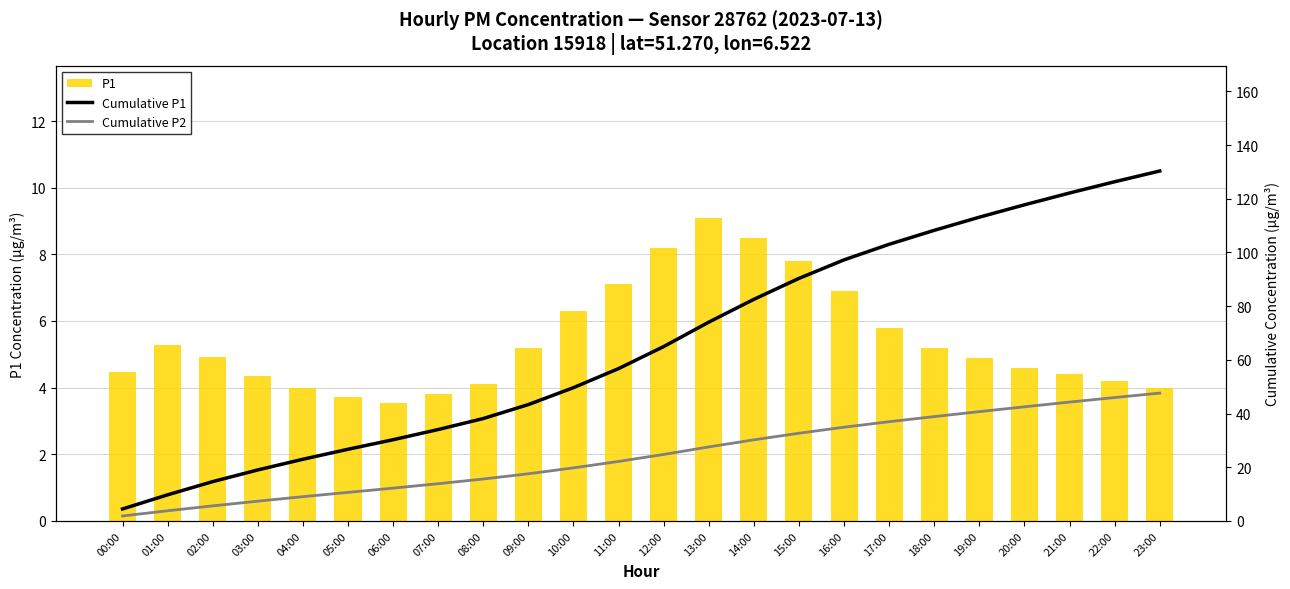

Which series has the largest total across all categories?

Cumulative P1